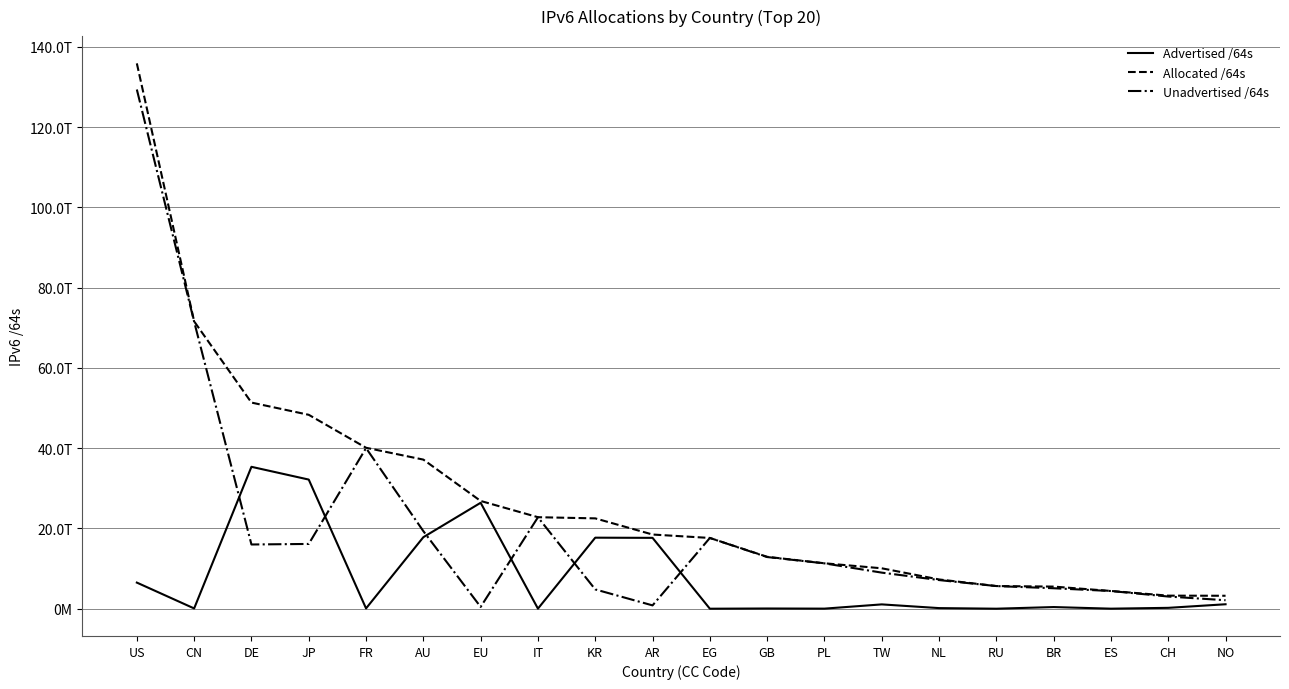

Where does the Advertised /64s series first go above 413462167552?

US